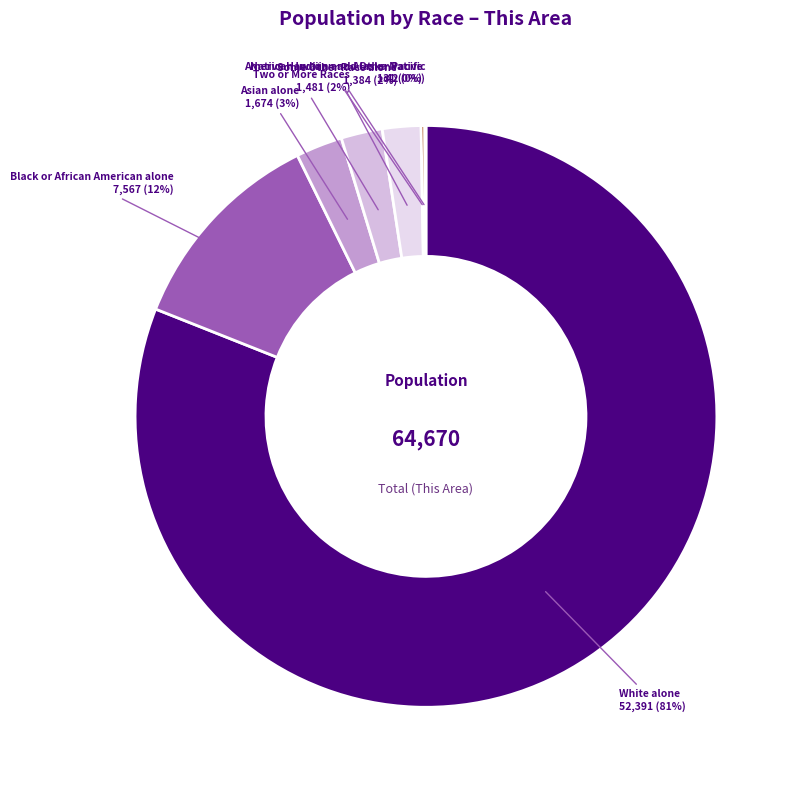

Does any single category account for the majority?

Yes